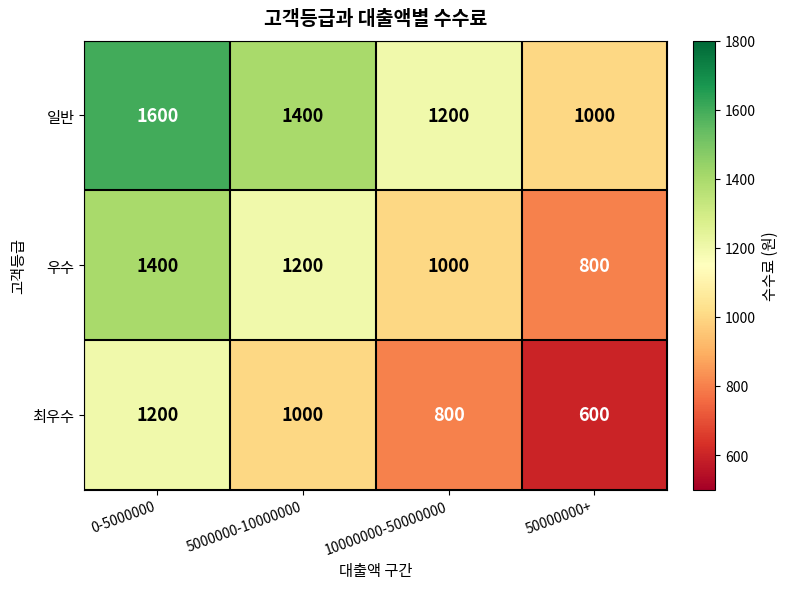

Rank the series by their average value, from lowest to highest.

최우수, 우수, 일반